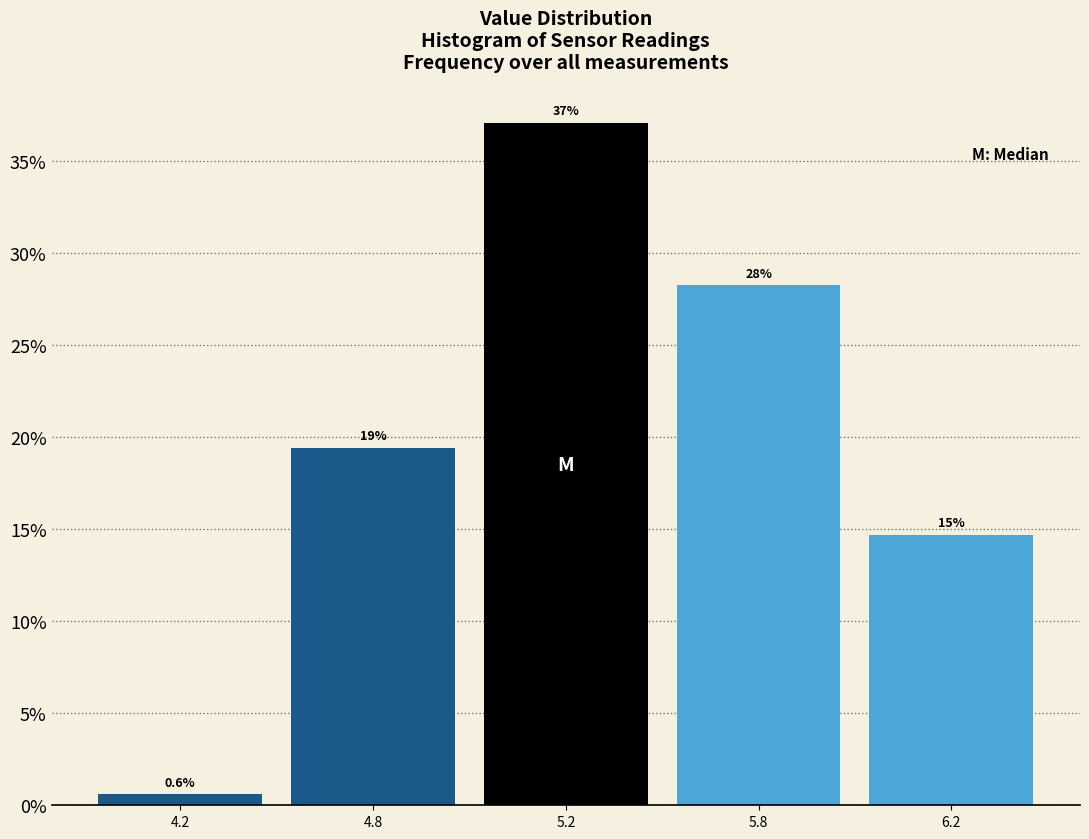

Are the bars horizontal?

No